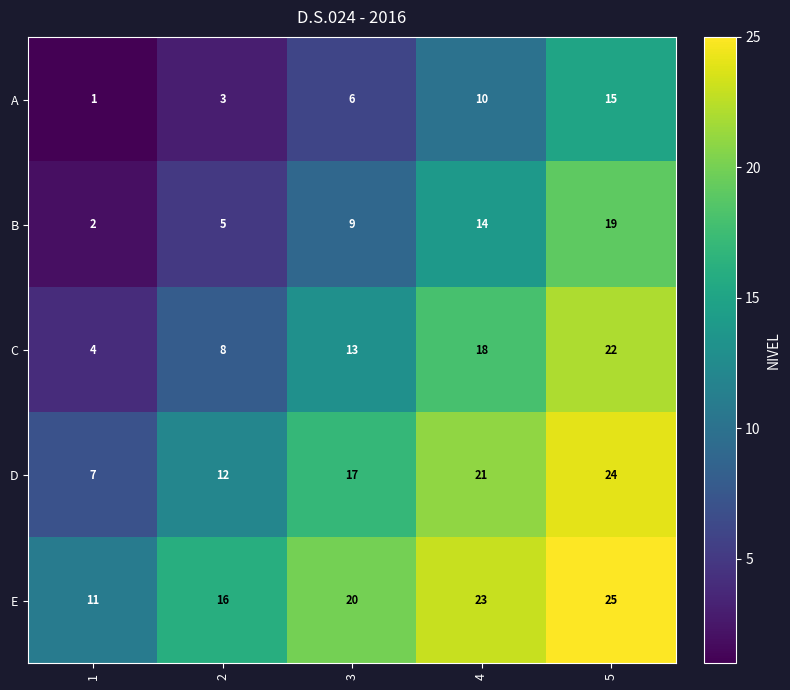

What is the sum of all A values?

35